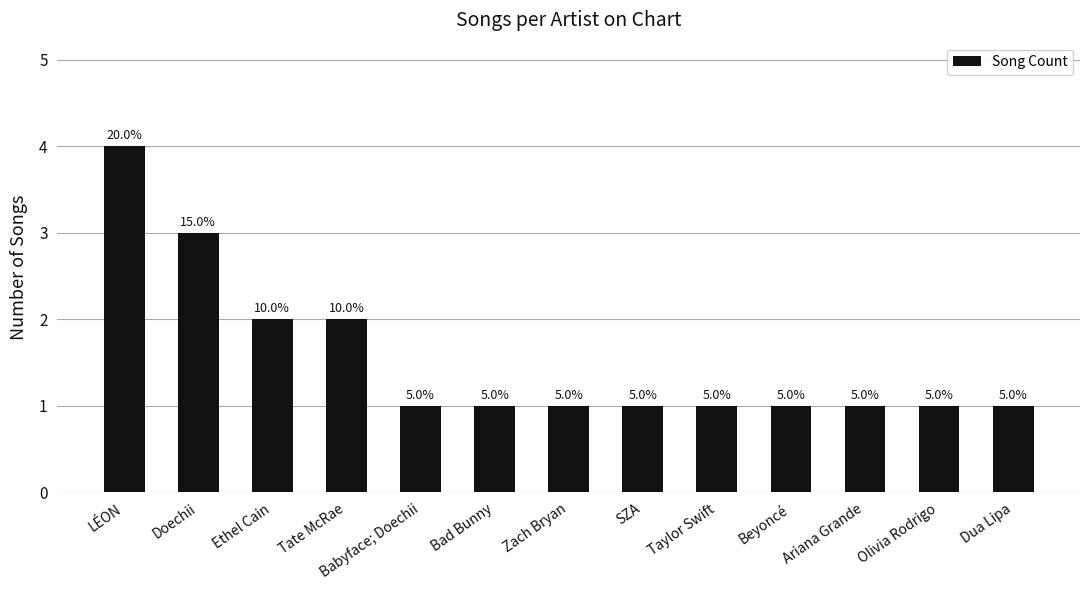

How many bars are there in total?

13